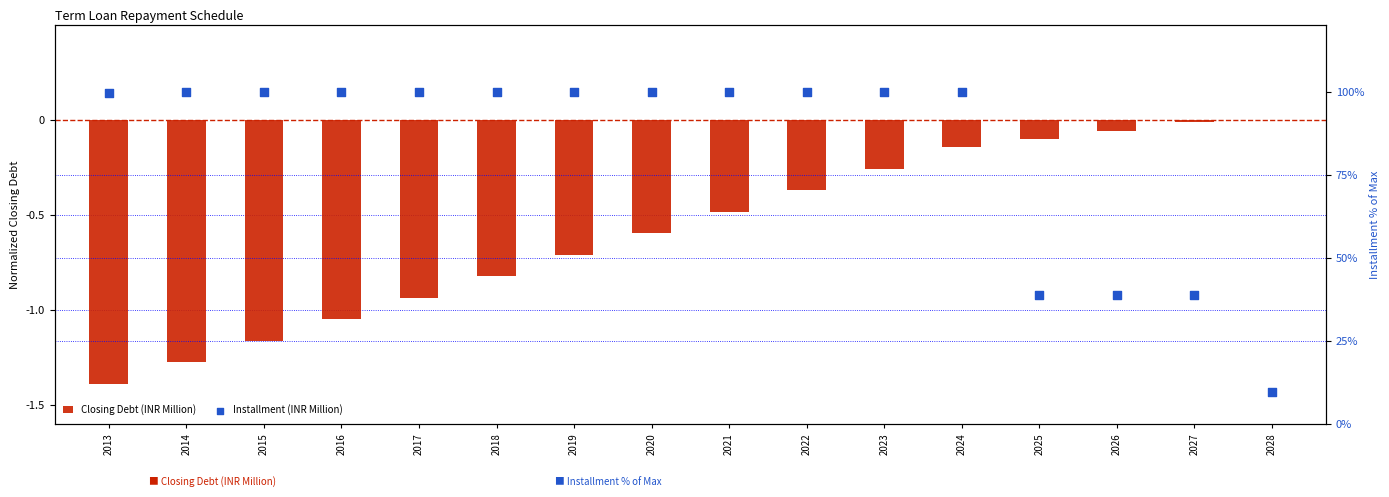

Is the value of Closing Debt (INR Million) at 2022 greater than the value of Installment (INR Million) at 2016?

No